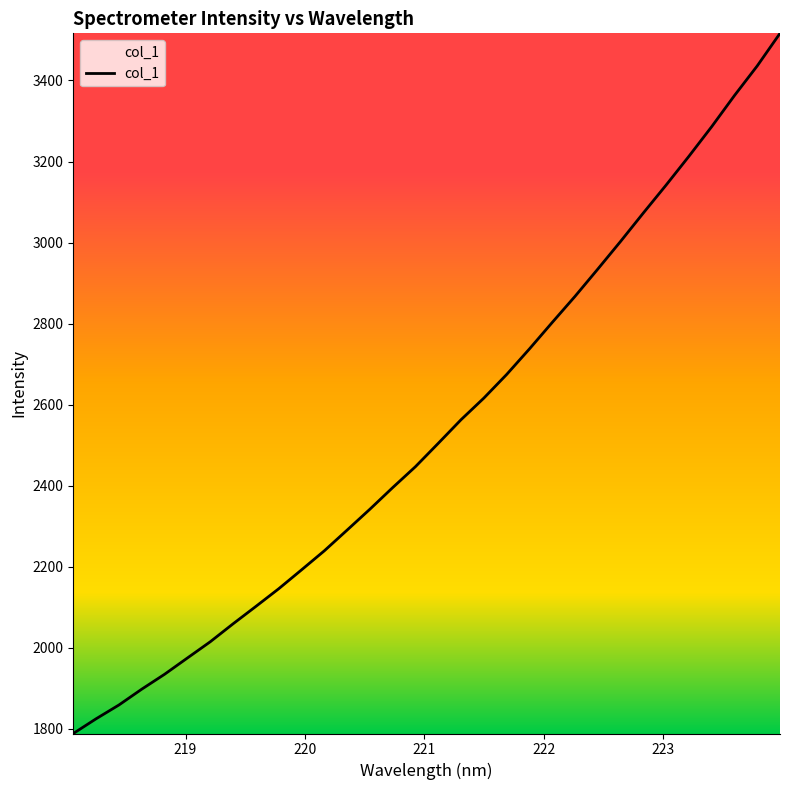

What is the average value?

2538.8